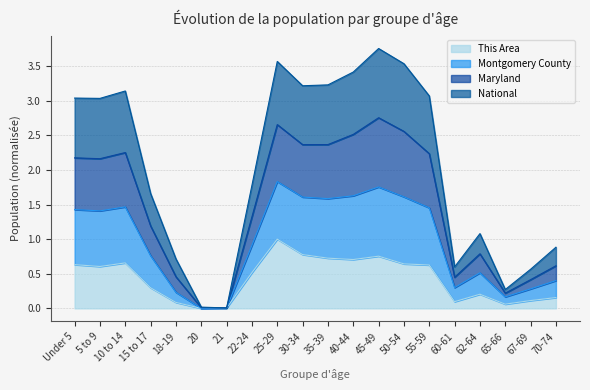

Which series has the largest total across all categories?

Montgomery County